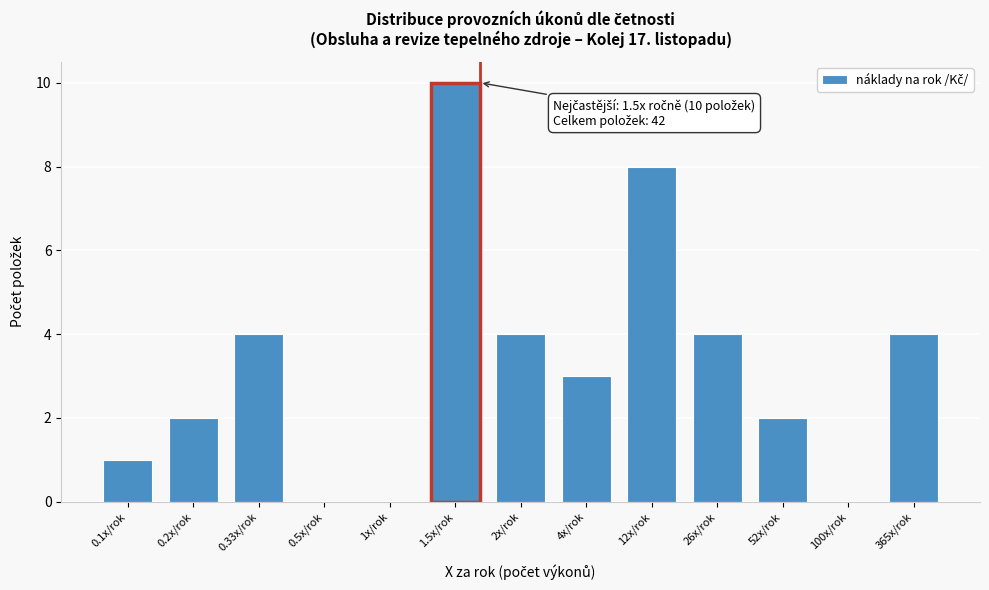

Reading left to right, what are all the values shown in this chart?

0.1x/rok=1	0.2x/rok=2	0.33x/rok=4	0.5x/rok=0	1x/rok=0	1.5x/rok=10	2x/rok=4	4x/rok=3	12x/rok=8	26x/rok=4	52x/rok=2	100x/rok=0	365x/rok=4